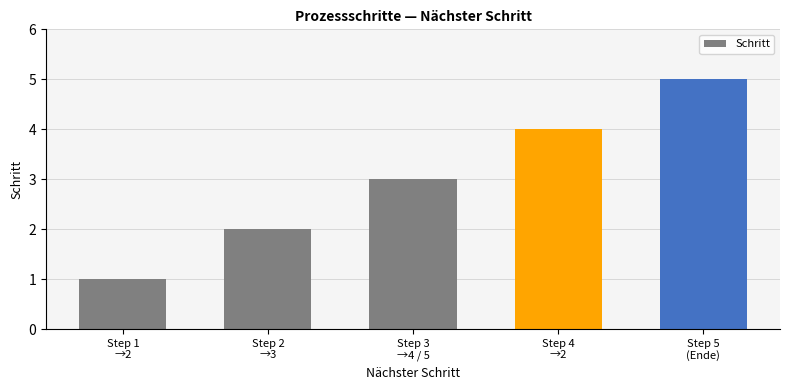

Reading left to right, extract all data points from this chart.

1	2	3	4	5